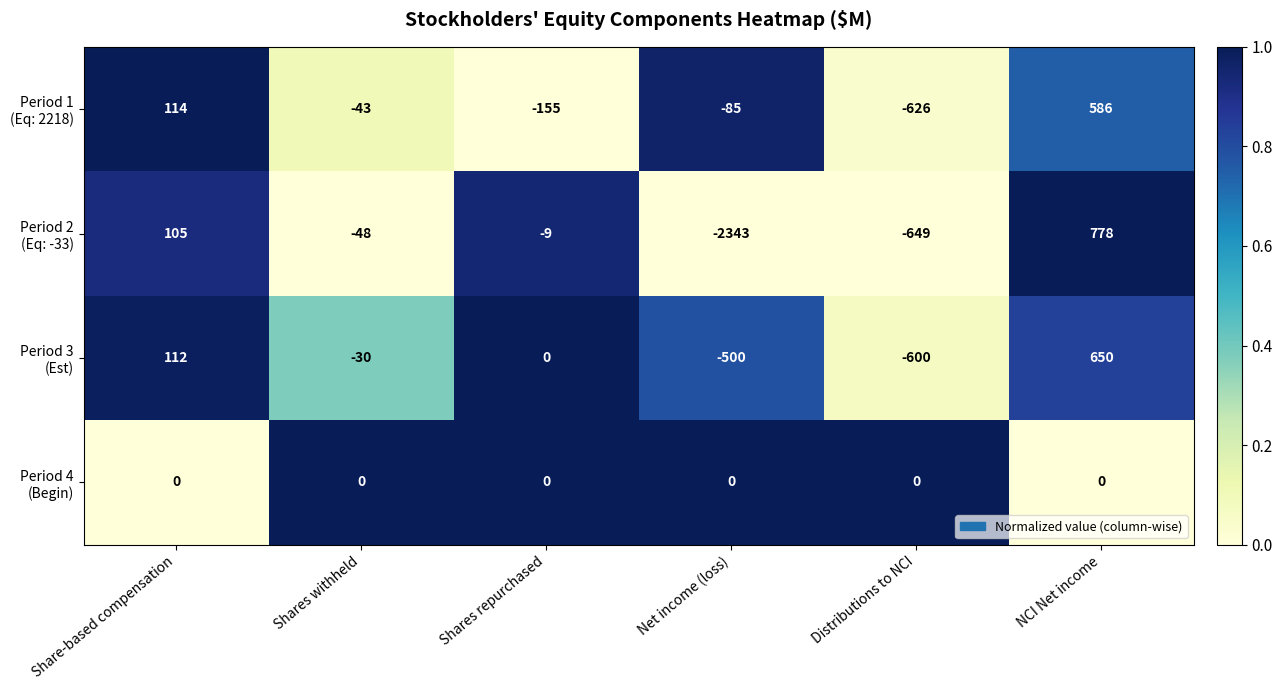

What is the spread (max minus min) of values at NCI Net income?

778